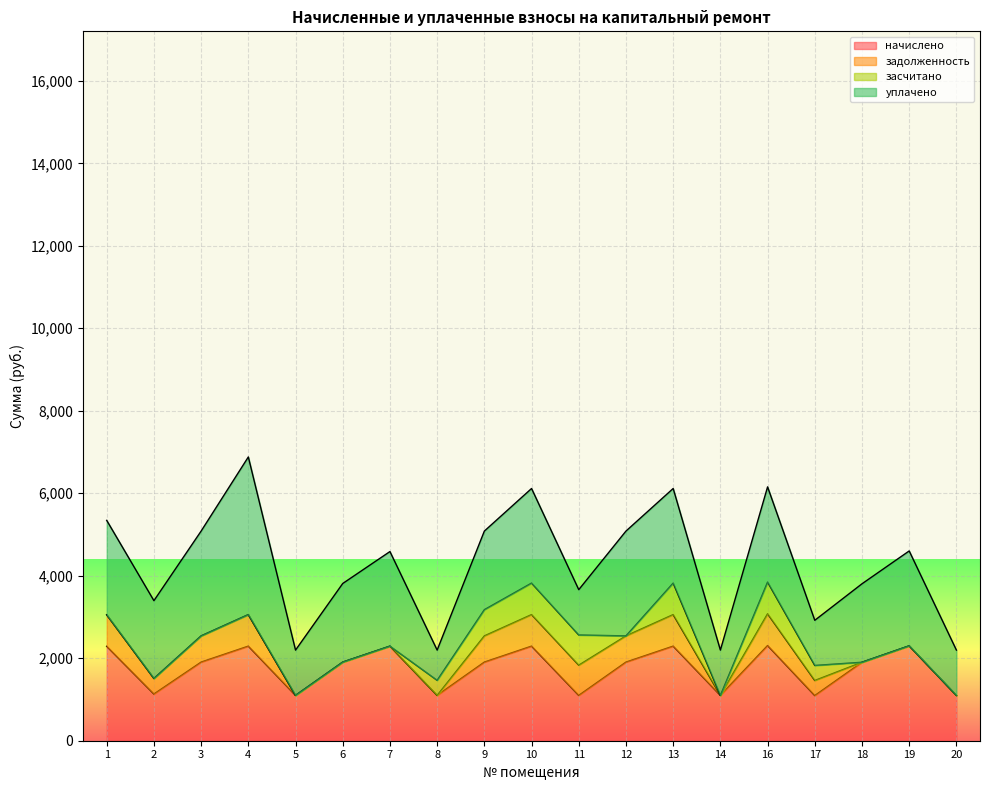

What are all the series names shown in the legend?

начислено, задолженность, засчитано, уплачено